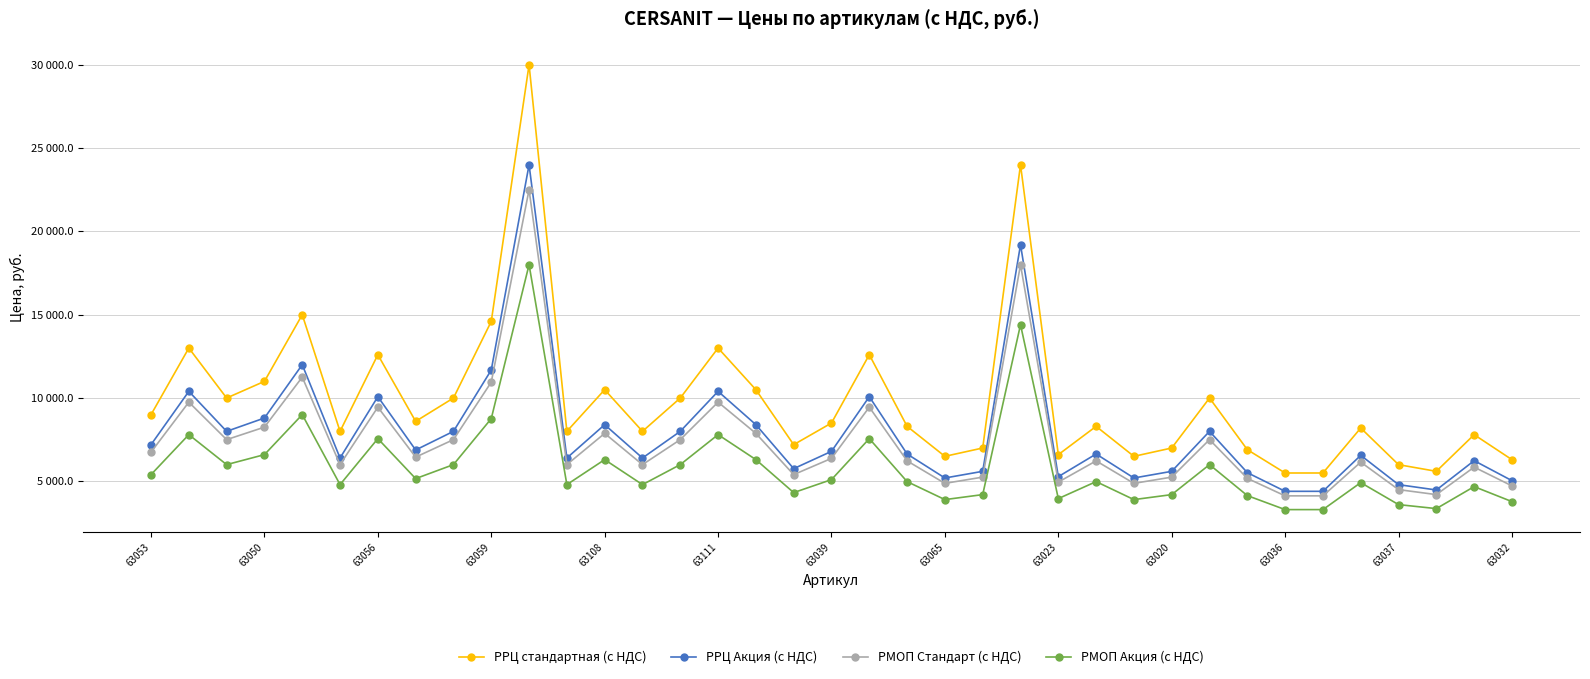

What are all the series names shown in the legend?

РРЦ стандартная (с НДС), РРЦ Акция (с НДС), РМОП Стандарт (с НДС), РМОП Акция (с НДС)